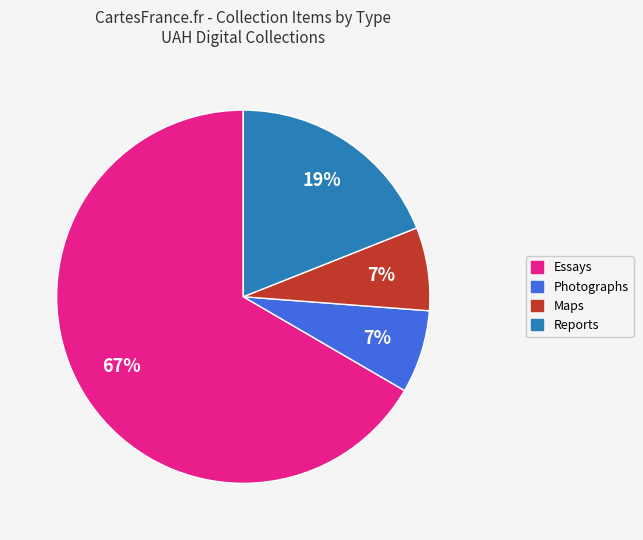

To the nearest percent, what is the average slice percentage?

25%